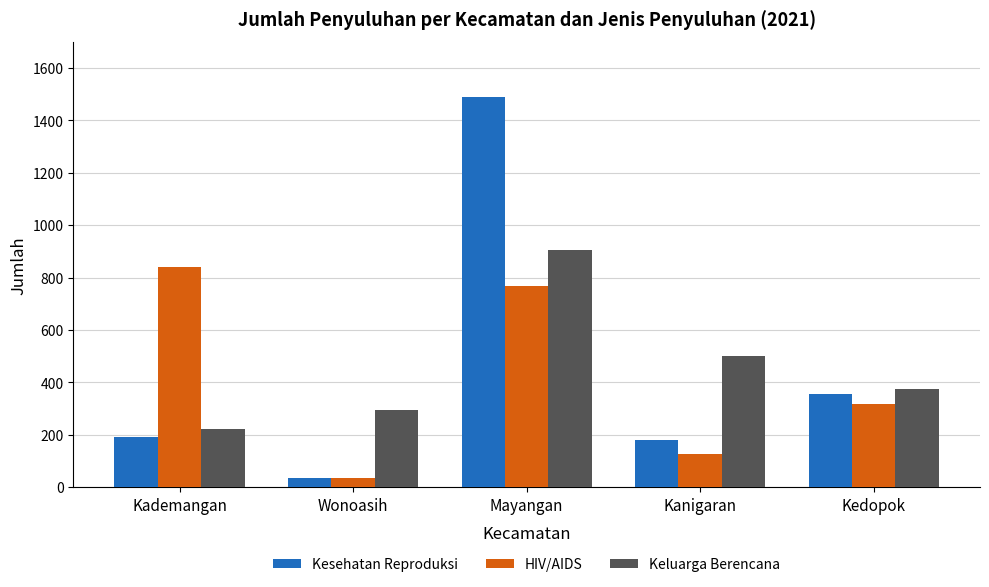

What position from the right is Kedopok?

1